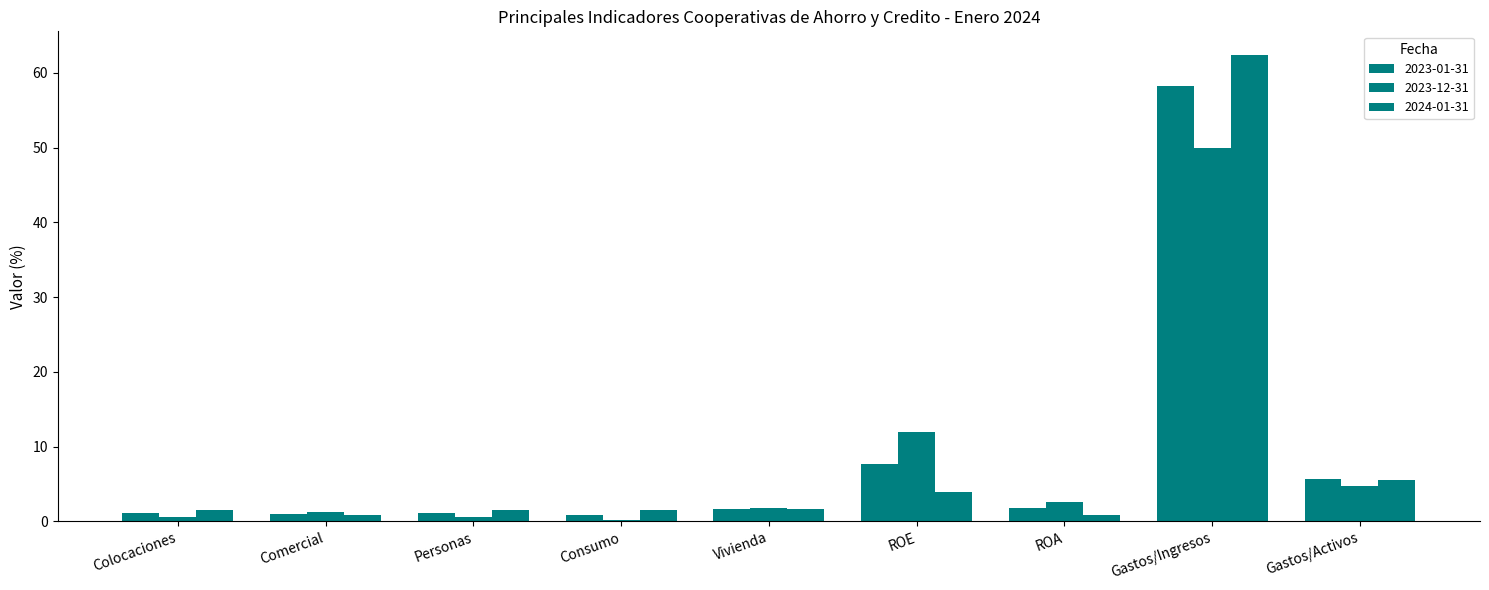

Which category has the lowest value across all series?

Consumo